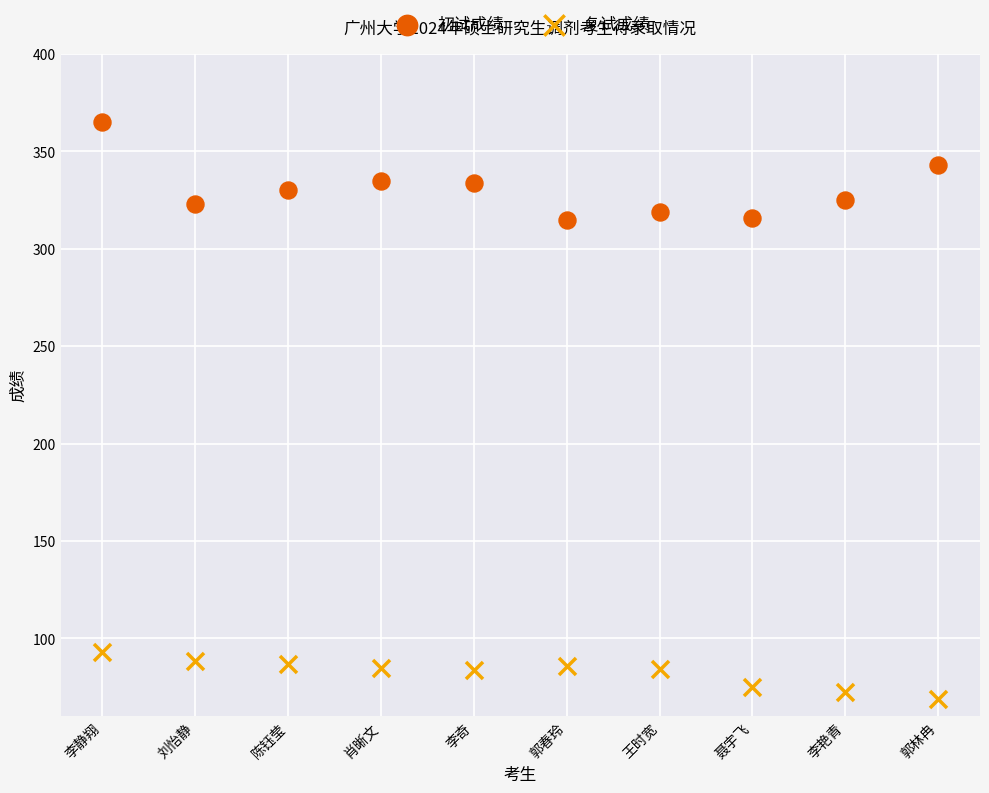

Which series has the widest spread of Y values?

初试成绩